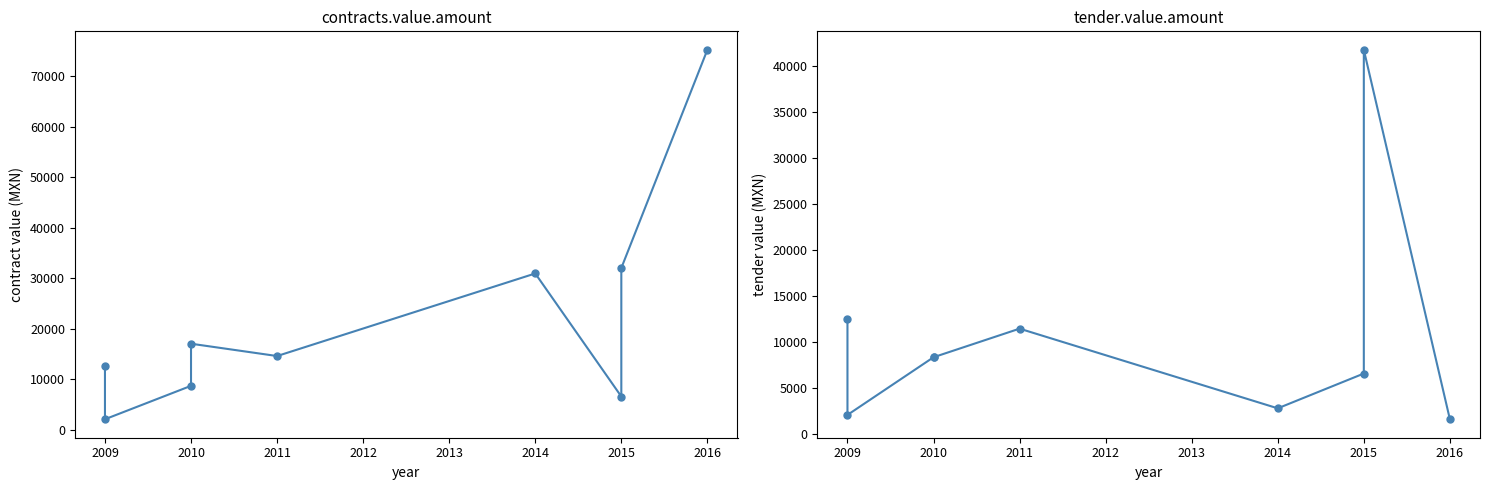

Which has a higher value, 2009 or 2015?

2015